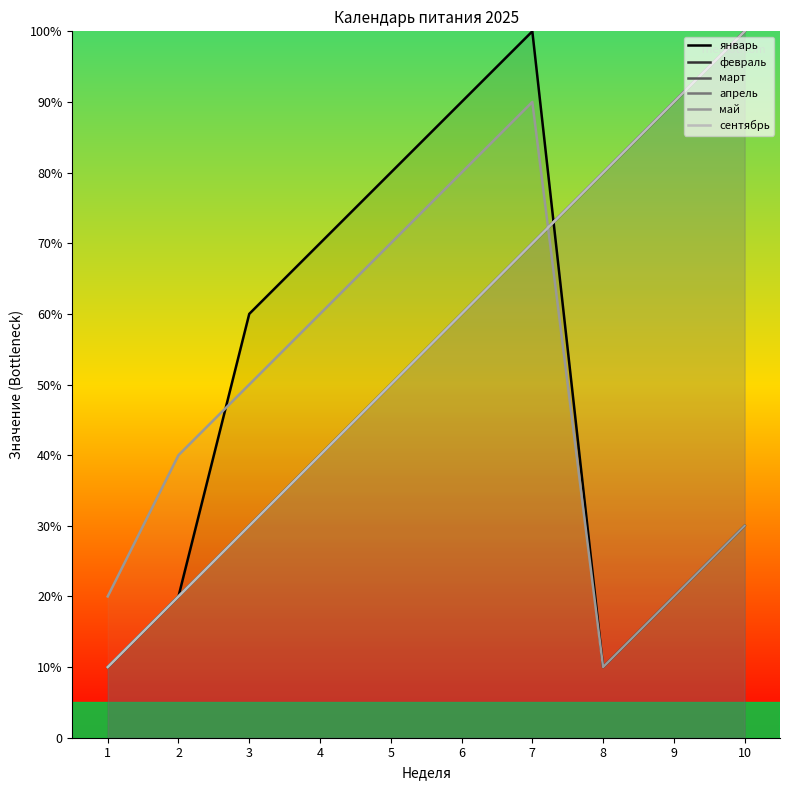

What is the value of the сентябрь point at the 6th from the left?

6